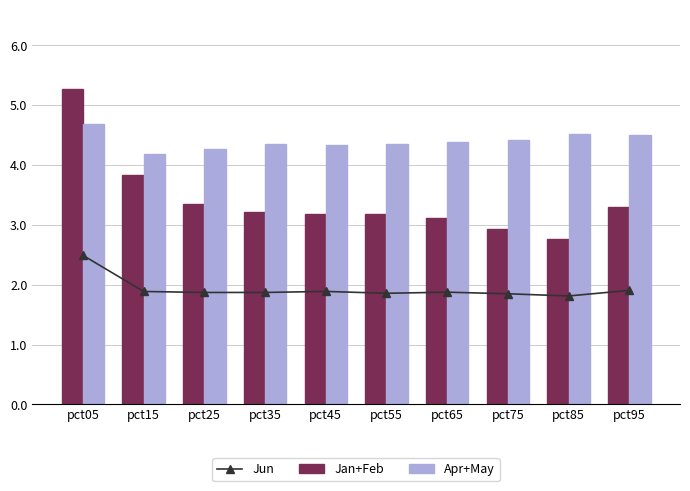

What are all the series names shown in the legend?

Jun, Jan+Feb, Apr+May